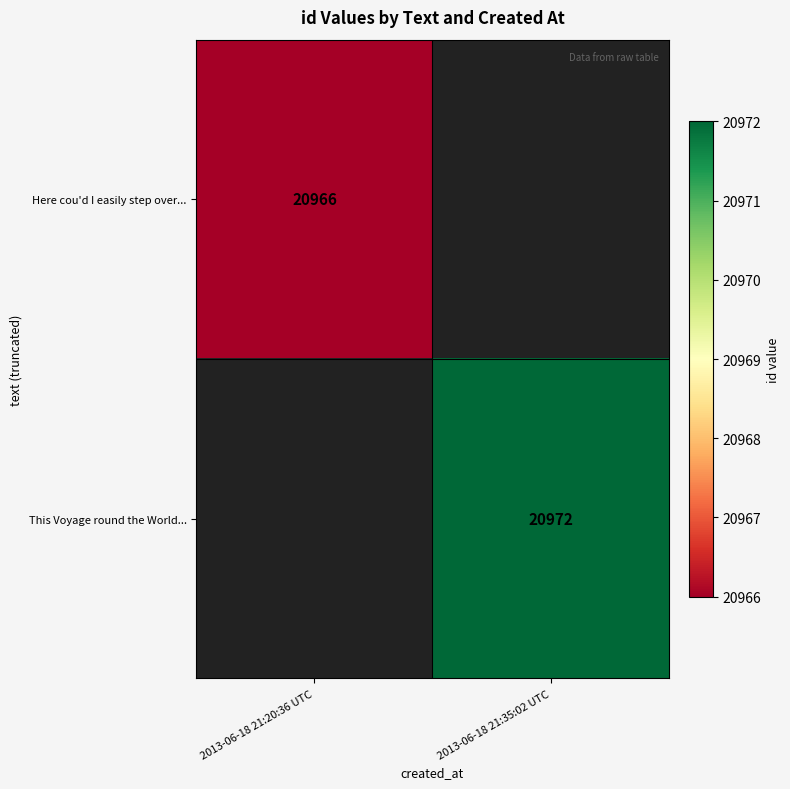

The This Voyage round the World... series shows 12391 at 2013-06-18 21:35:02 UTC. True or false?

False